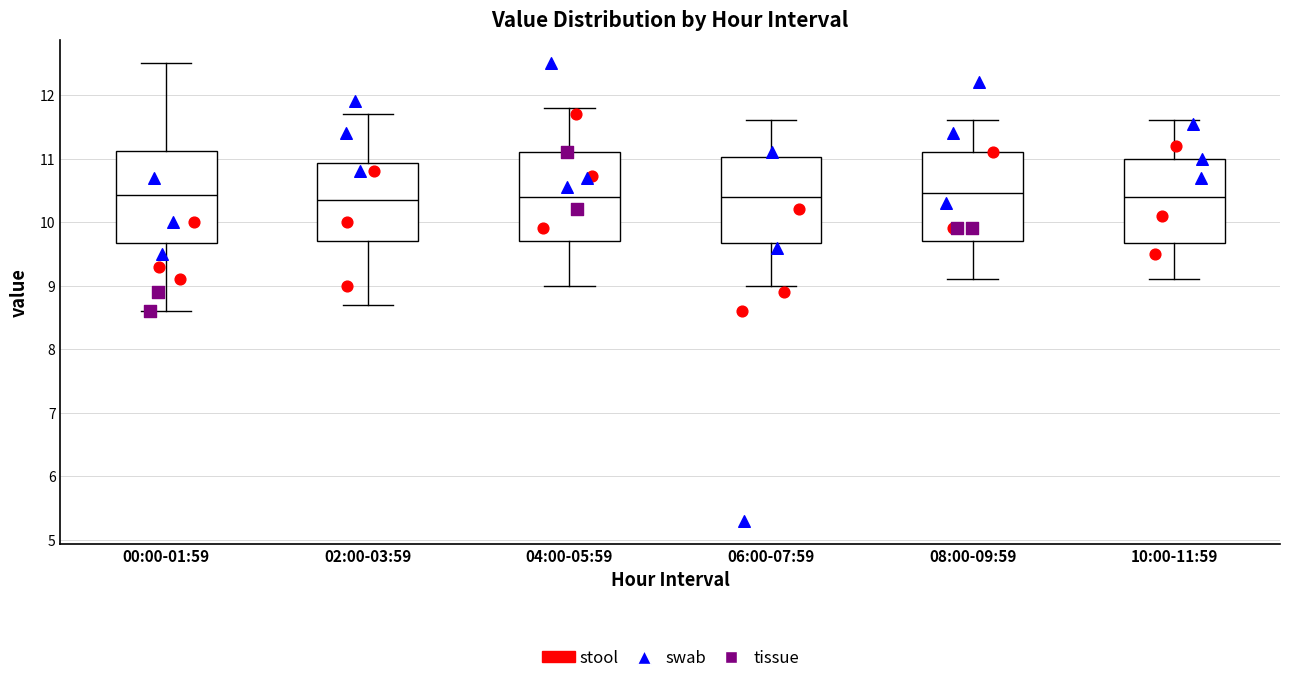

Where is the lower edge of the box for 08:00-09:59 on the y-axis? The values are not printed on the chart, so give them approximately, as read against the axis.

9.7